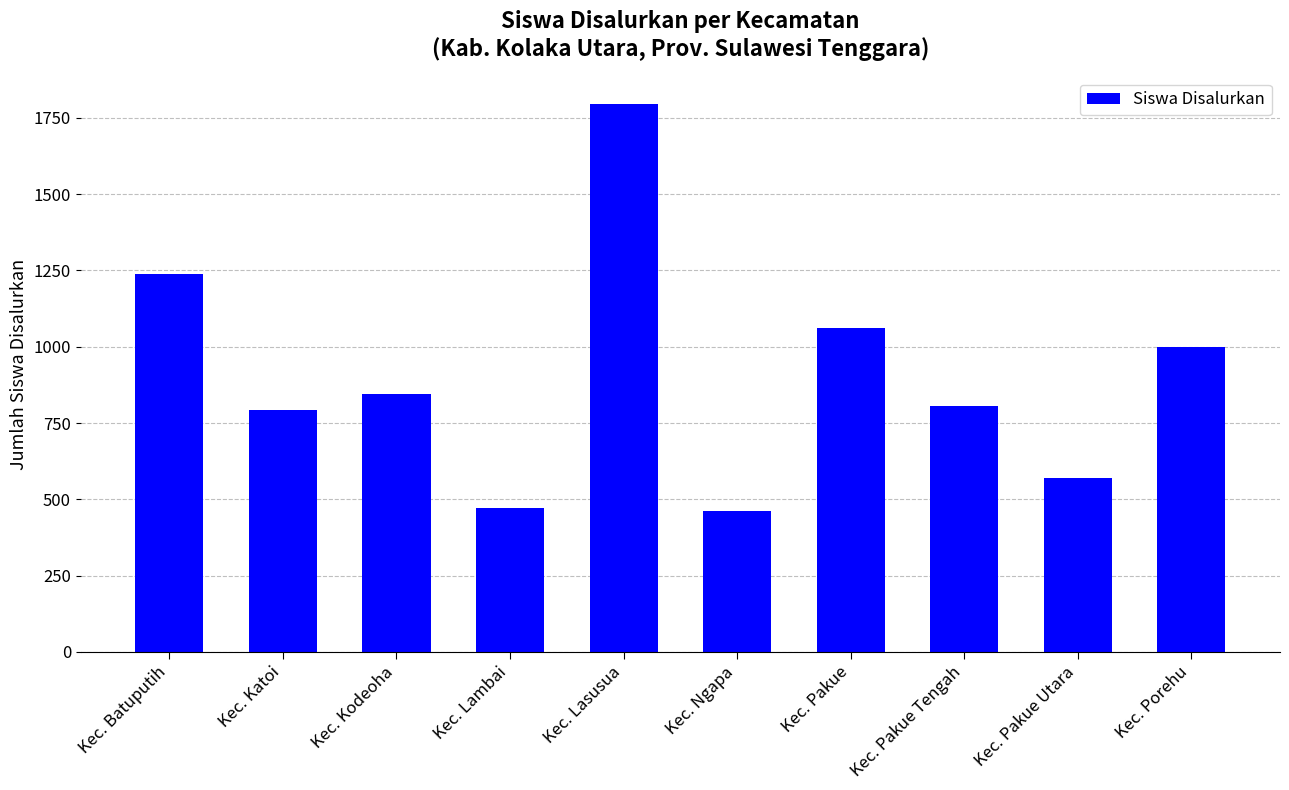

What is the ratio of the value at Kec. Pakue Utara to the value at Kec. Katoi?

0.7